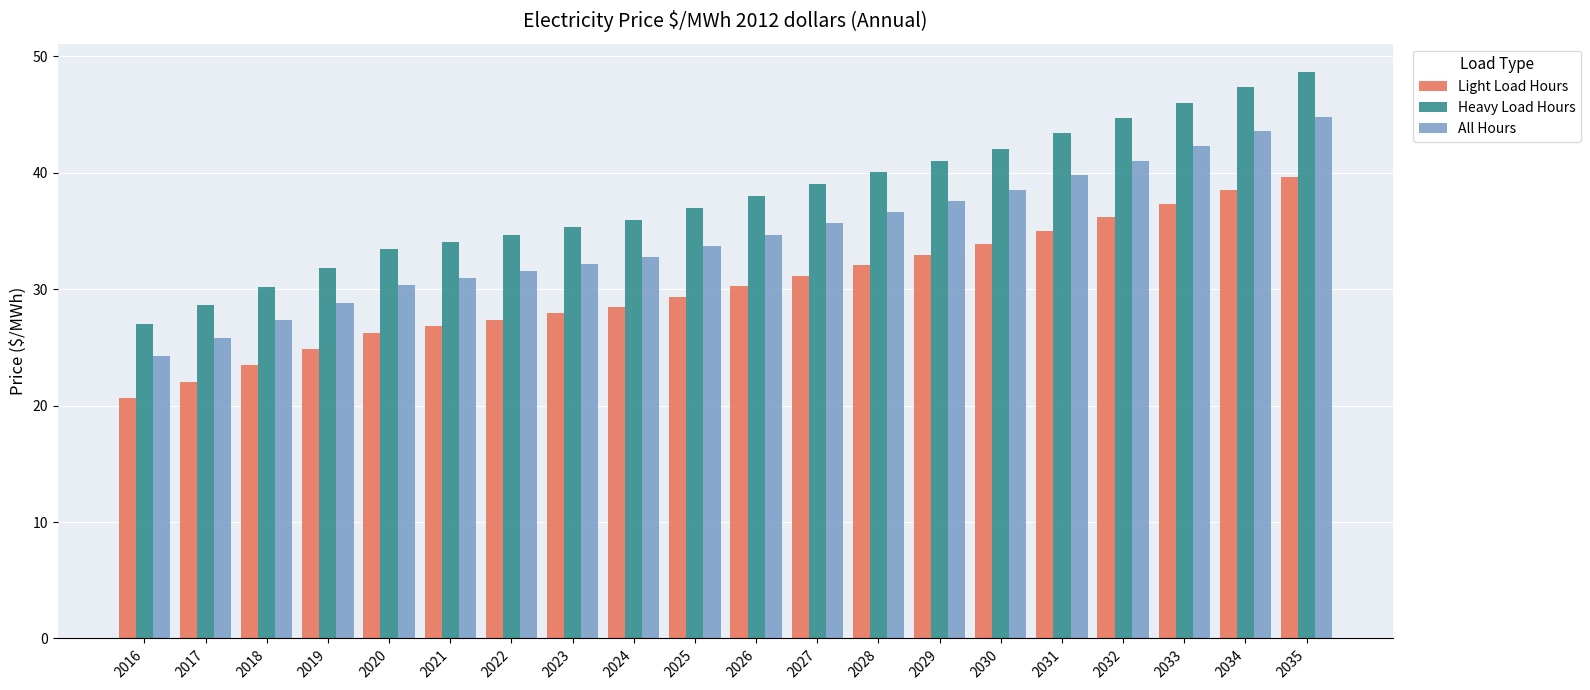

What is the sum of all Heavy Load Hours values?

758.3